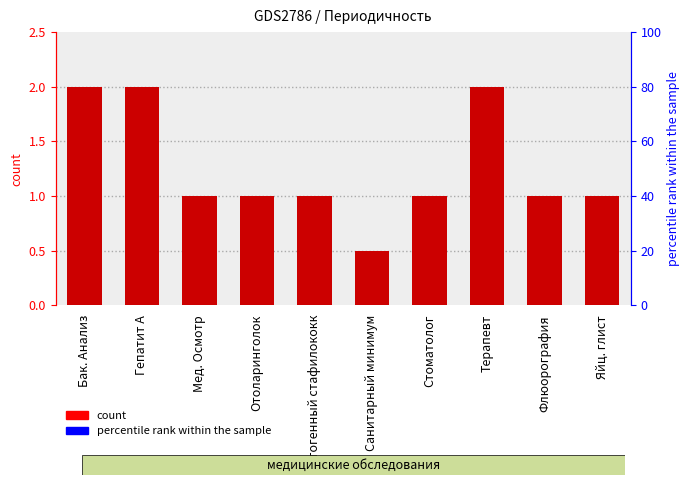

Reading right to left, extract all data points from this chart.

1.0	1.0	2.0	1.0	0.5	1.0	1.0	1.0	2.0	2.0